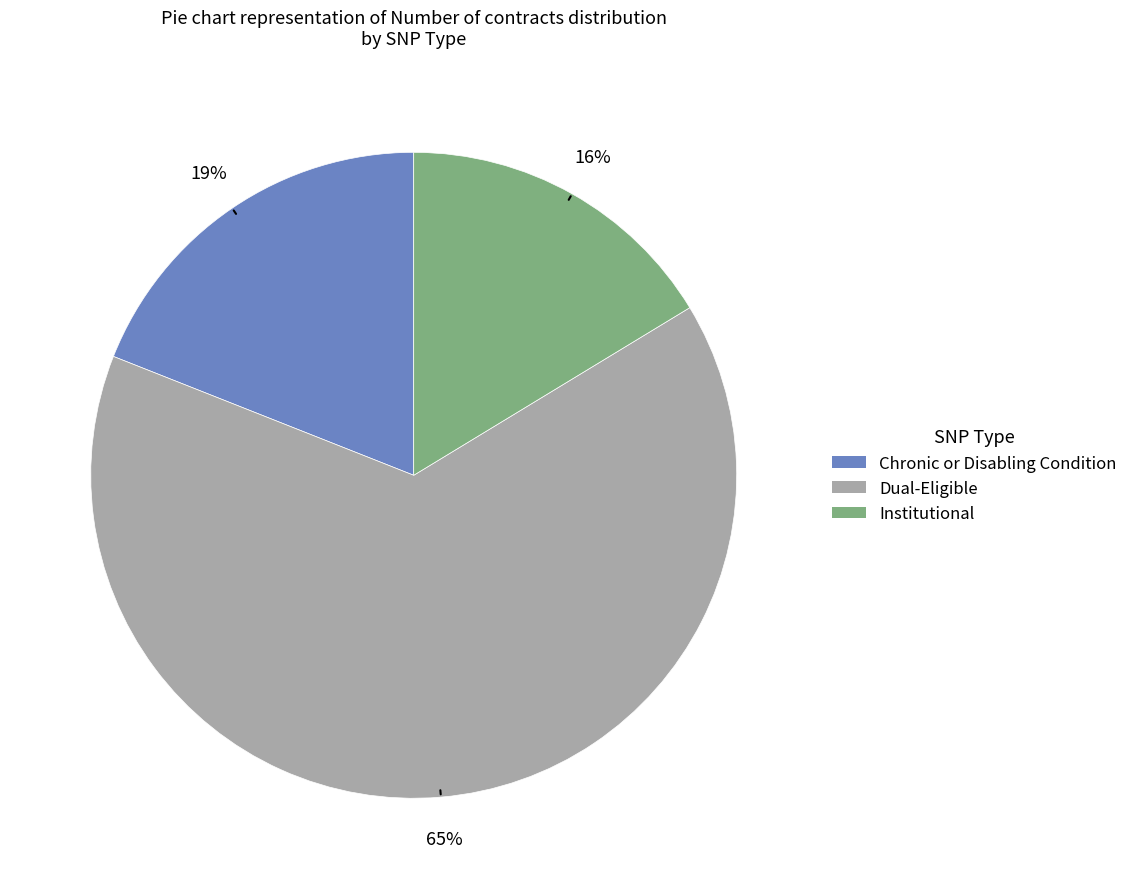

Do Institutional and Chronic or Disabling Condition together represent more than half of the pie?

No